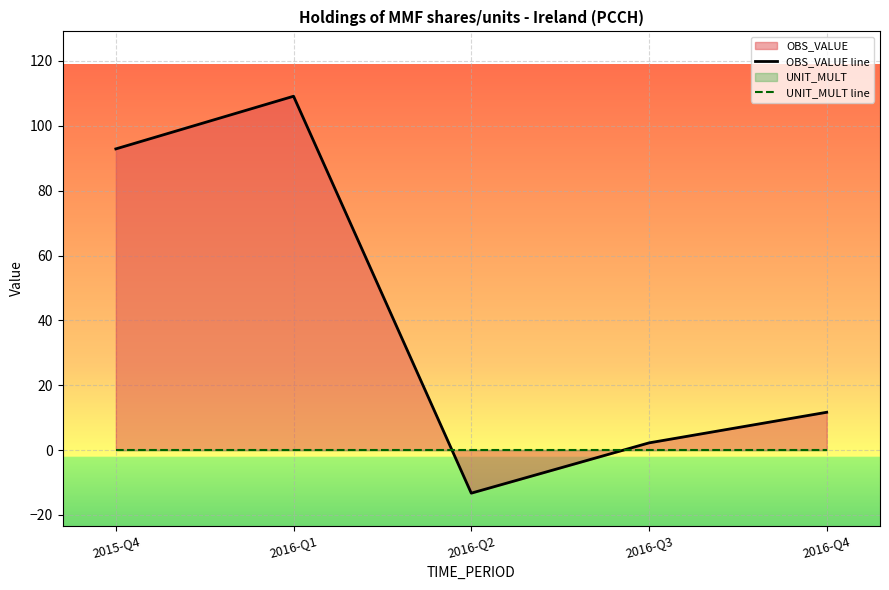

Reading right to left, what are all the values shown in this chart?

OBS_VALUE line: 2016-Q4=11.7	2016-Q3=2.2	2016-Q2=-13.3	2016-Q1=109.1	2015-Q4=92.9
UNIT_MULT line: 2016-Q4=0.0	2016-Q3=0.0	2016-Q2=0.0	2016-Q1=0.0	2015-Q4=0.0